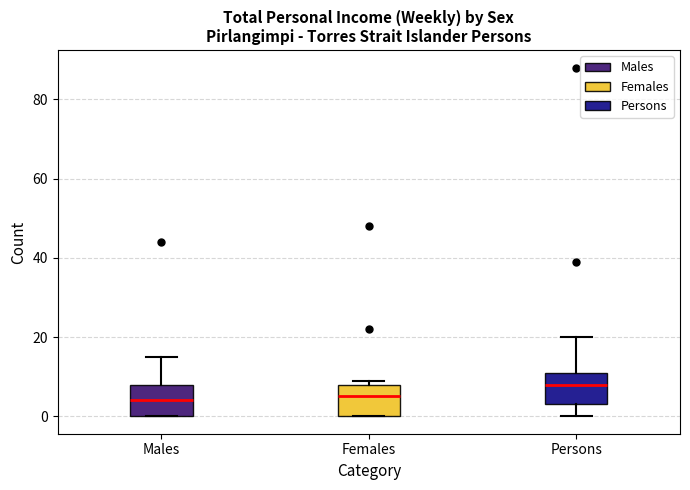

Where does the lower whisker of the box for Persons end on the y-axis? The values are not printed on the chart, so give them approximately, as read against the axis.

0